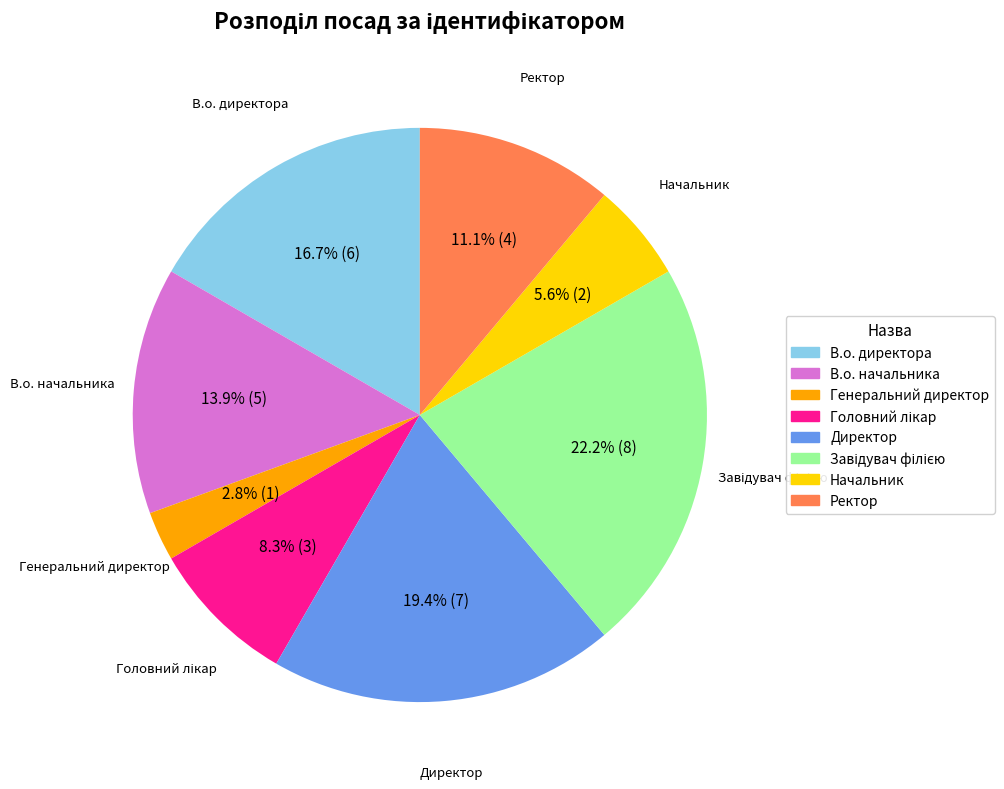

The В.о. начальника slice represents 26% of the pie. True or false?

False